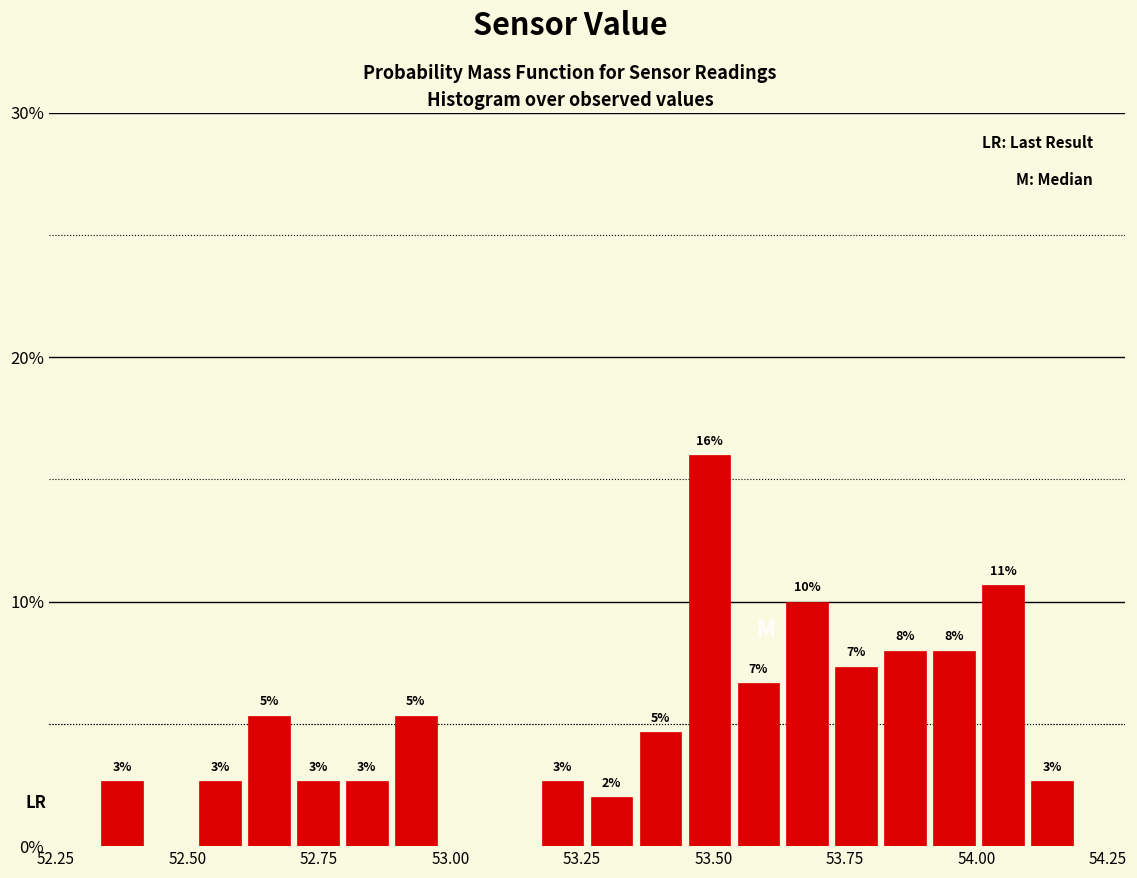

Read against the x-axis, roughly where is the centre of the tallest bar?

53.50